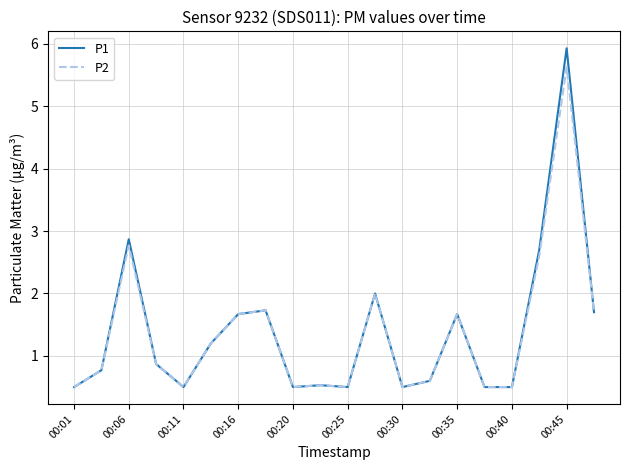

Which series has the widest spread of values?

P1